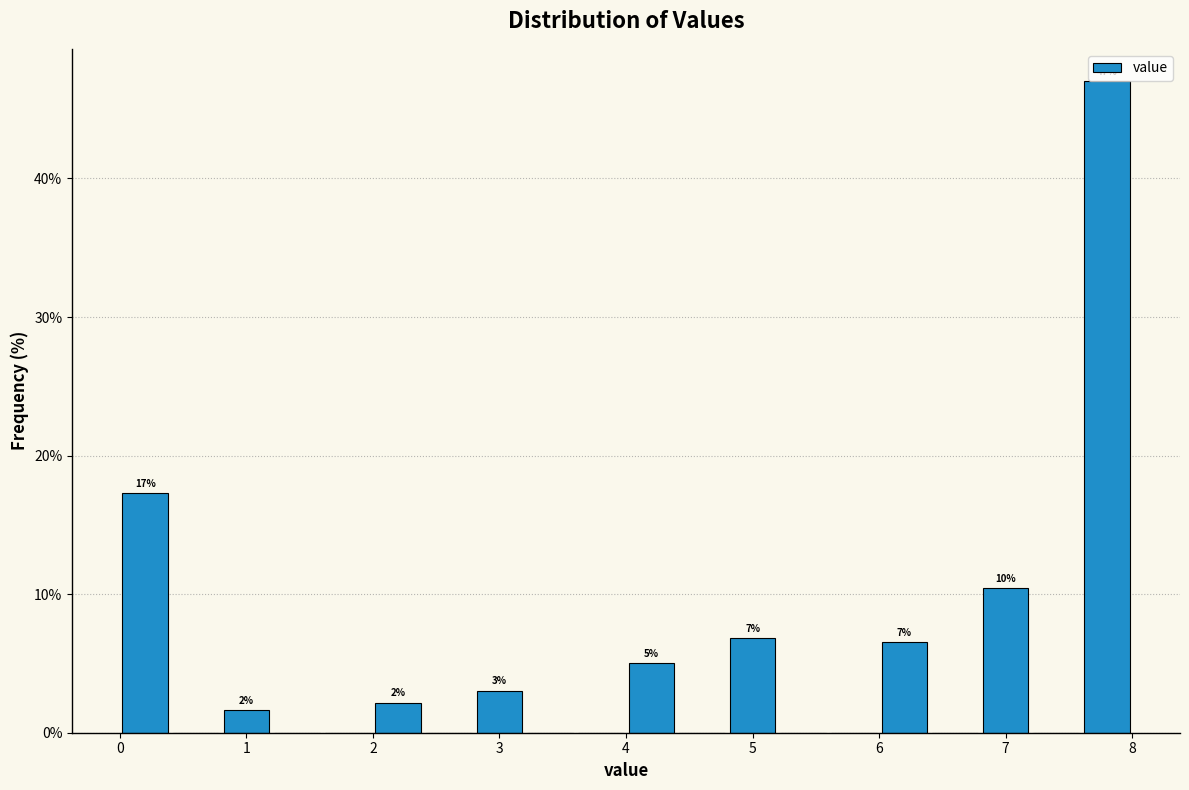

Over which range of the x-axis is the bar tallest?

7.6 to 8.0